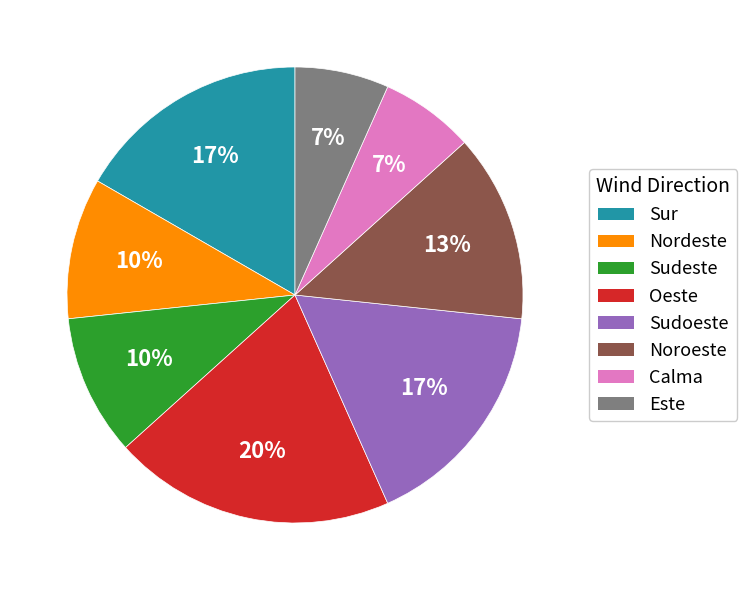

How many segments does this pie chart have?

8